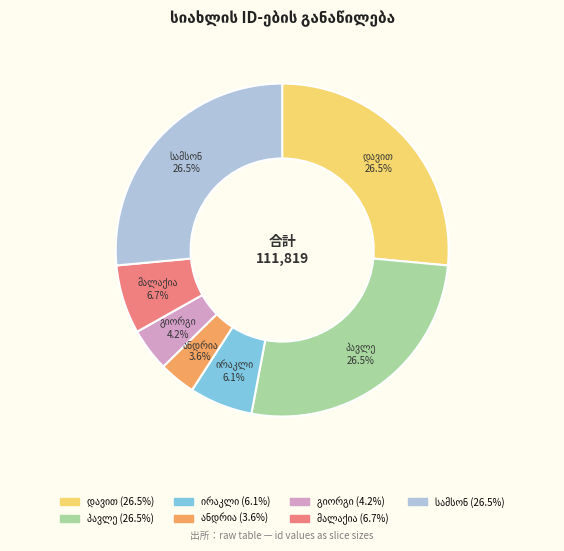

Is there a majority slice in this chart?

No